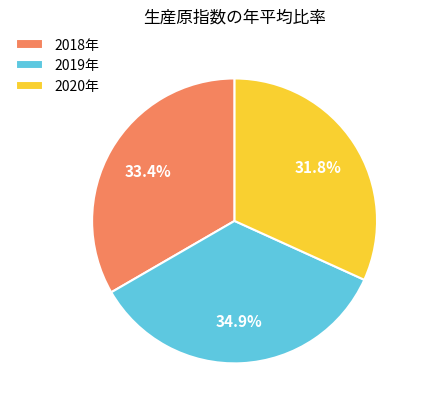

Which slice is the largest?

2019年